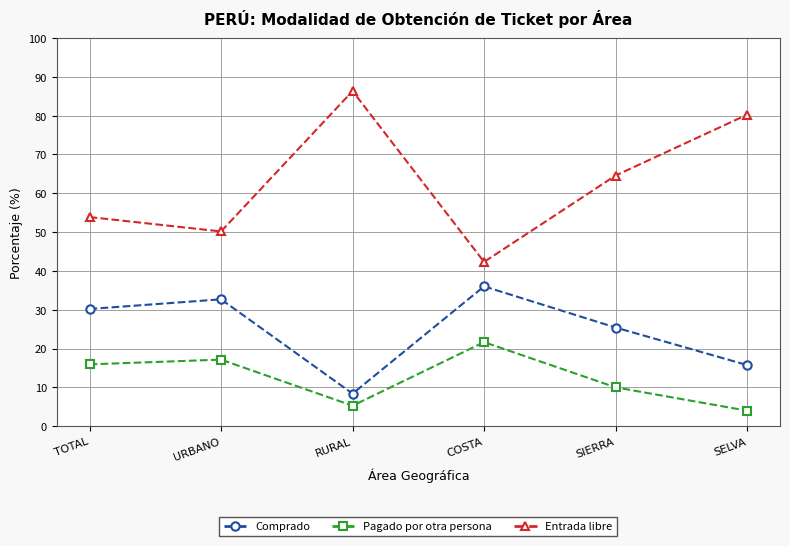

Reading left to right, transcribe all the data shown in this chart.

Comprado: 30.2	32.7	8.4	36.0	25.4	15.7
Pagado por otra persona: 15.9	17.1	5.3	21.7	10.0	4.0
Entrada libre: 53.9	50.2	86.3	42.3	64.6	80.3